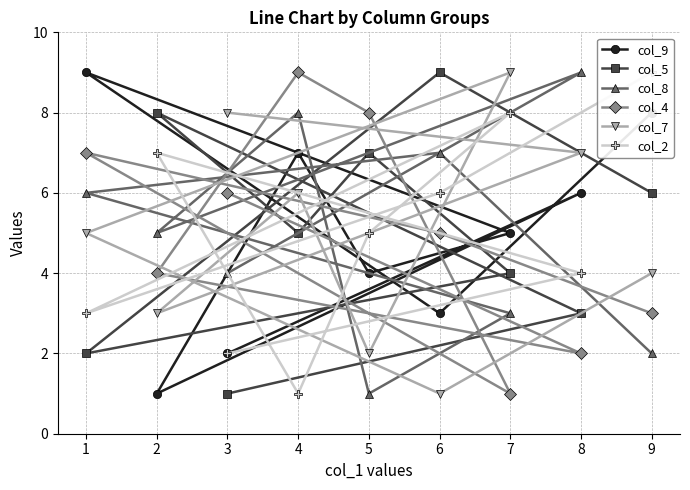

List the labels in order of col_8 value, smallest first.

5, 9, 7, 3, 2, 1, 6, 4, 8